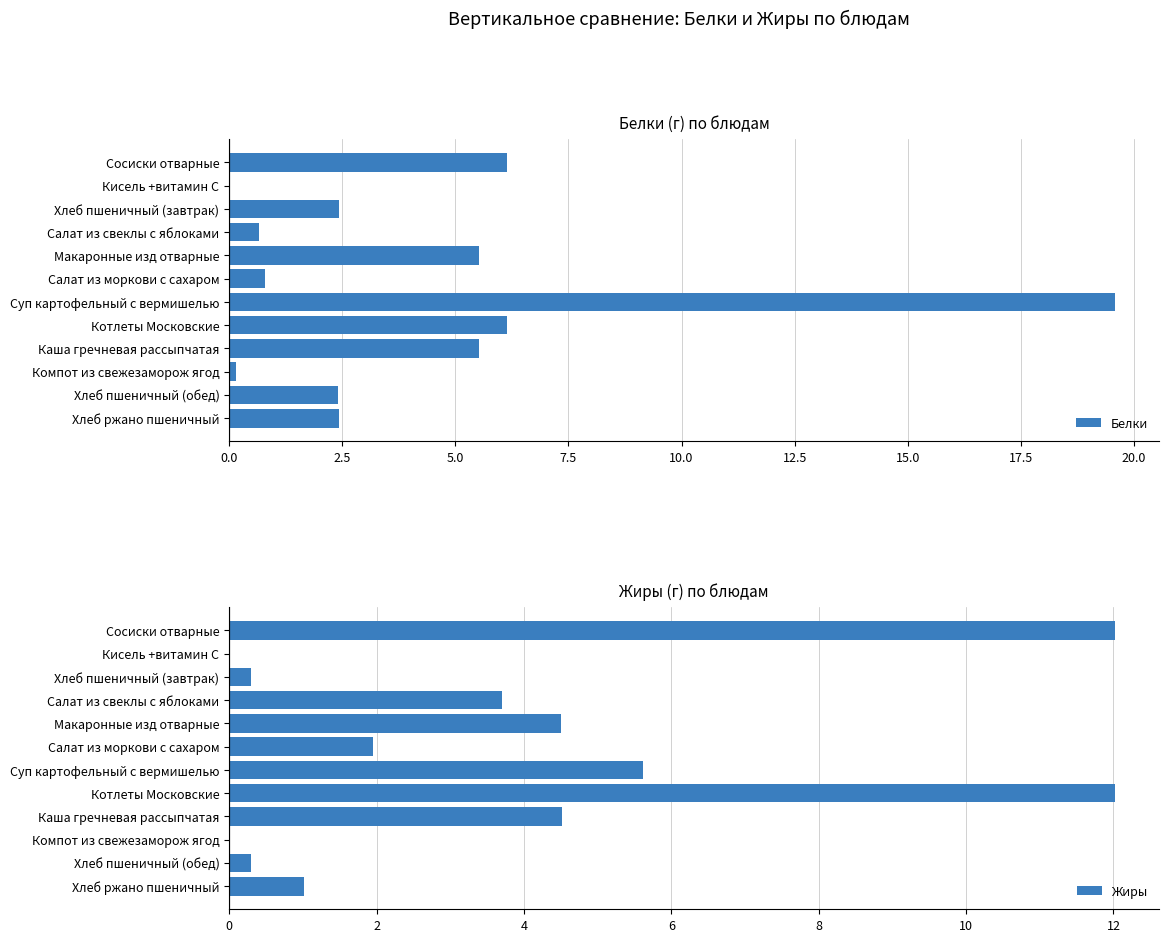

What is the sum of all Белки values?

51.8